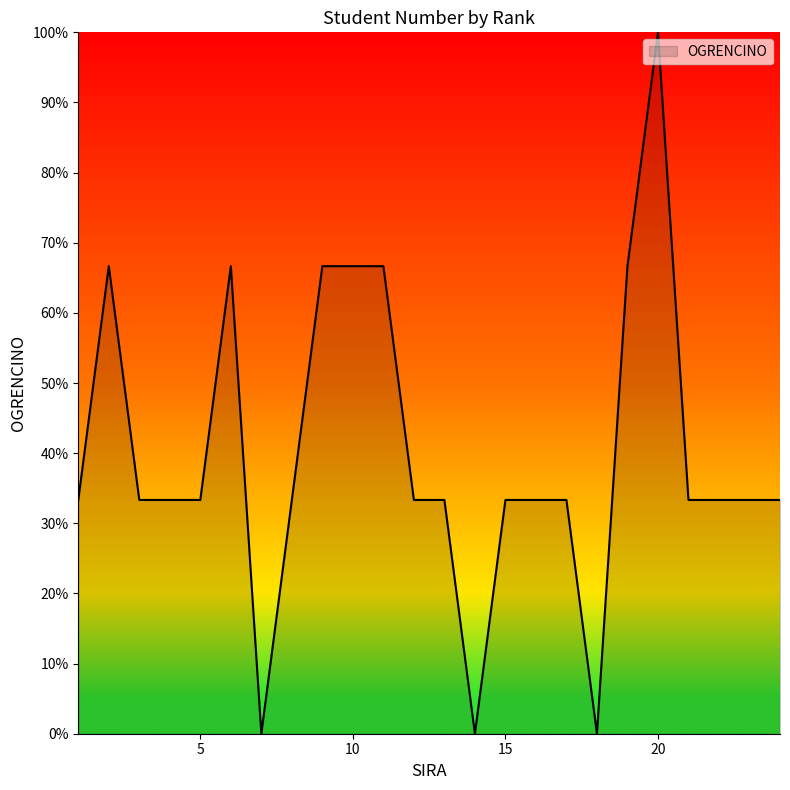

How many points are lower than both their immediate neighbors (excluding endpoints)?

7